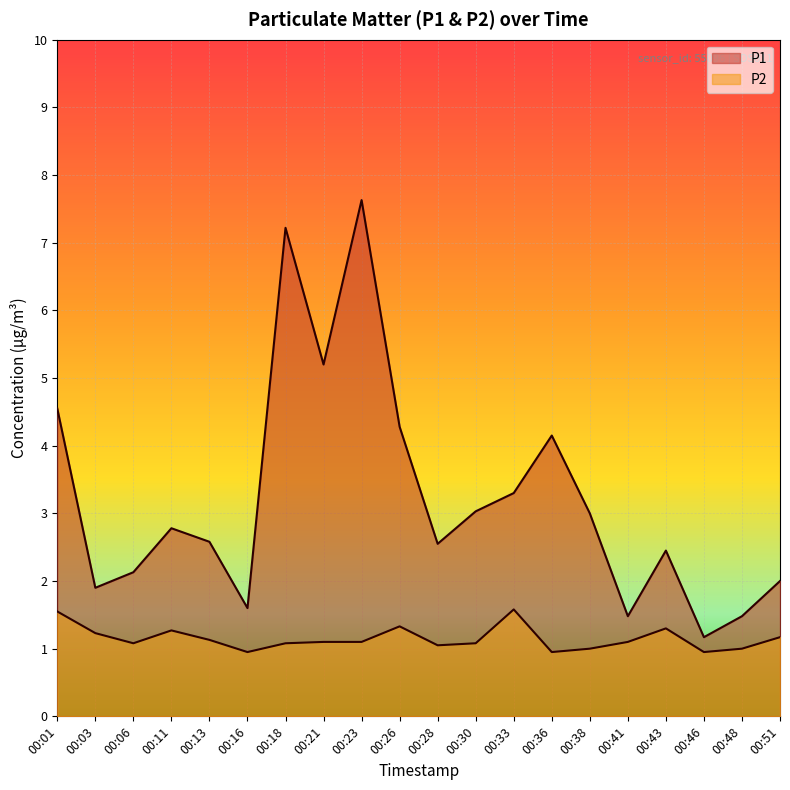

Is the value of P2 at 00:36 greater than the value of P1 at 00:23?

No